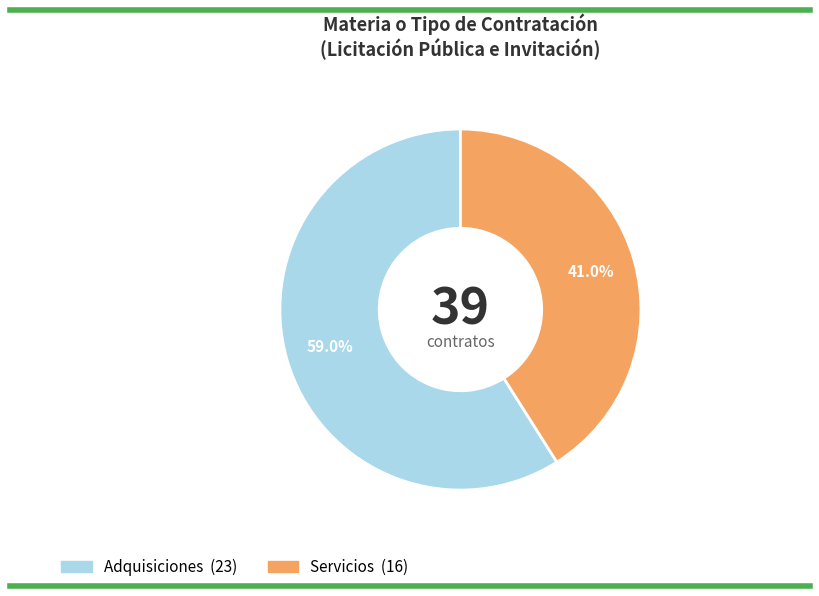

Does Adquisiciones represent more than half of the total?

Yes